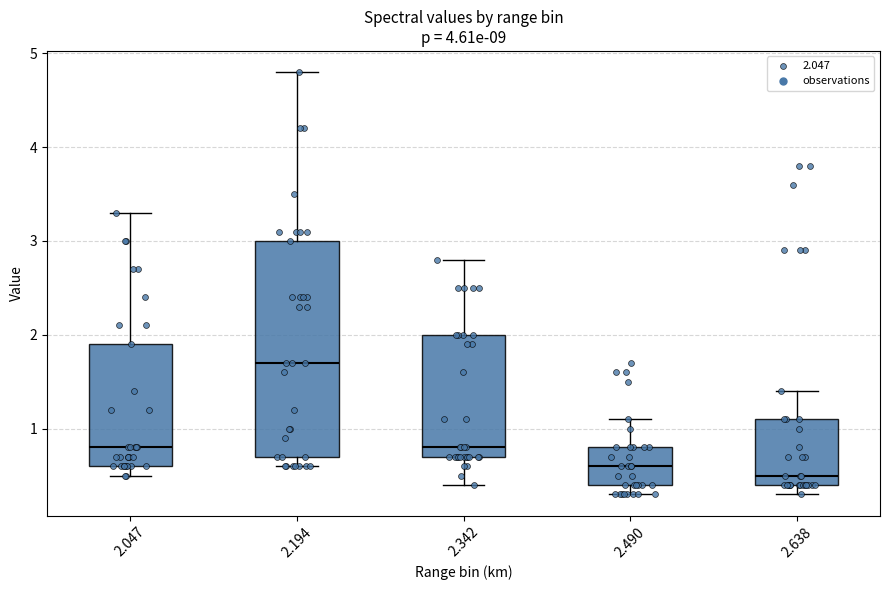

Which box is the tallest, from its lower edge to its upper edge?

2.194